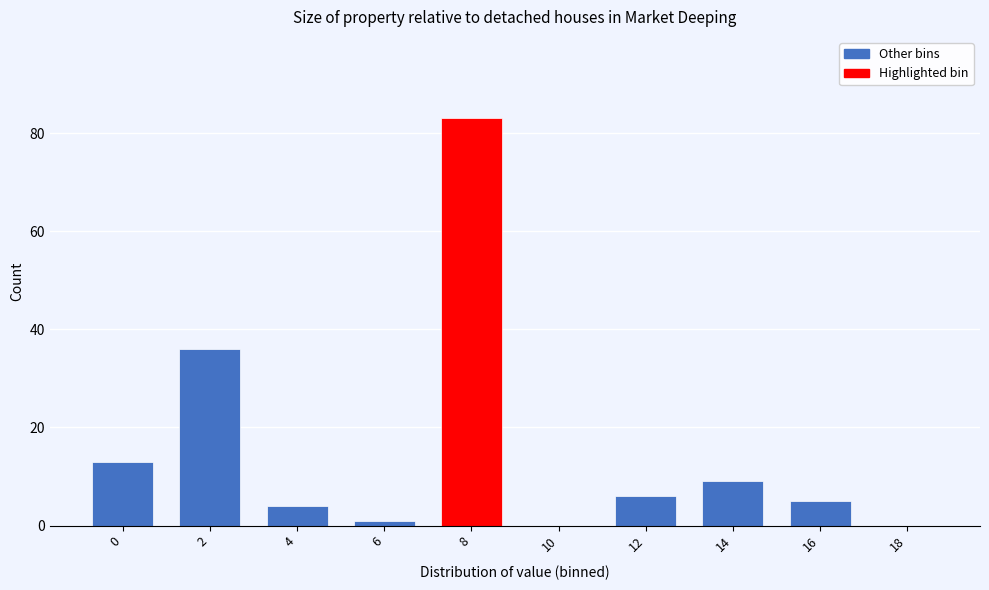

Reading left to right, list all the values displayed in this chart.

0=13	2=36	4=4	6=1	8=83	10=0	12=6	14=9	16=5	18=0